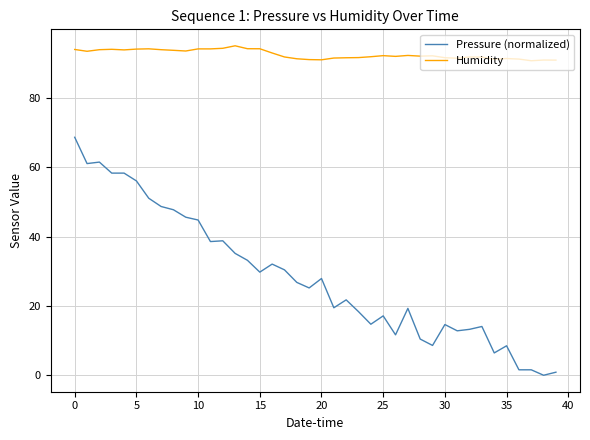

Which series has the largest range (max minus min)?

Pressure (normalized)